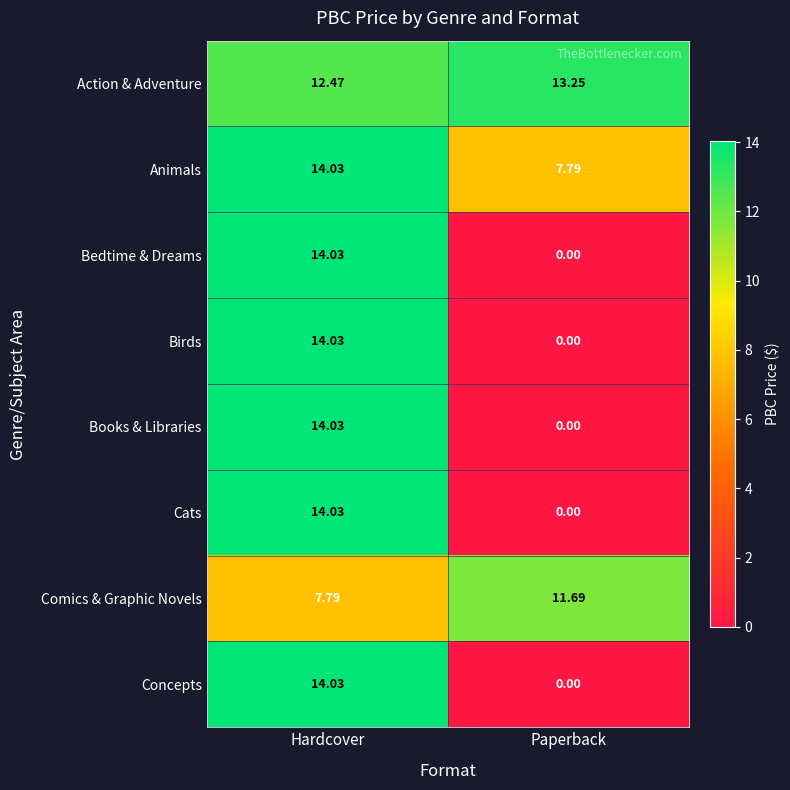

Which series has the largest total across all categories?

Action & Adventure